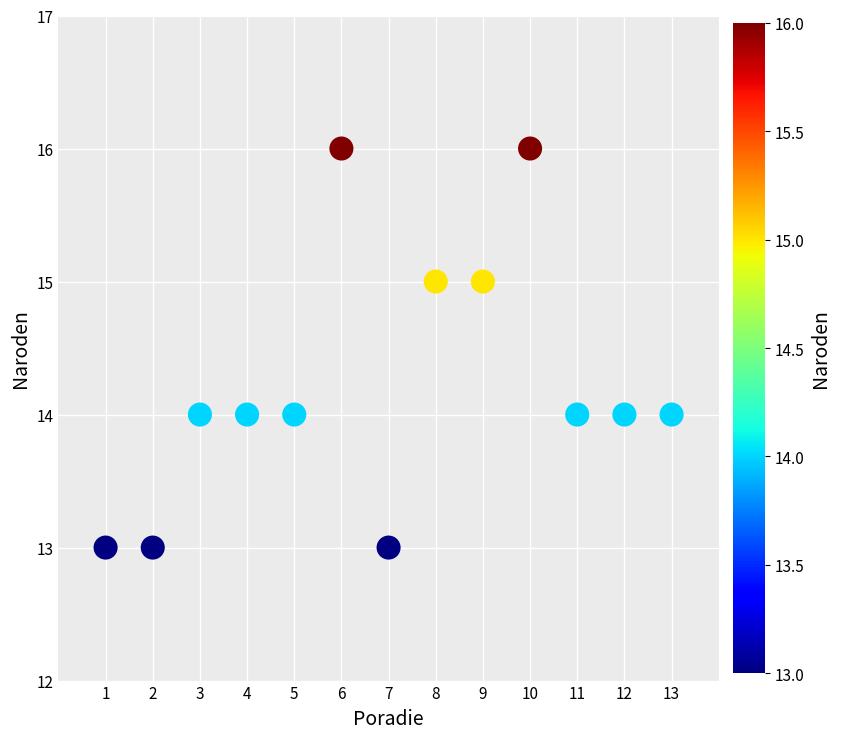

What is the range of X values (max minus min)?

12